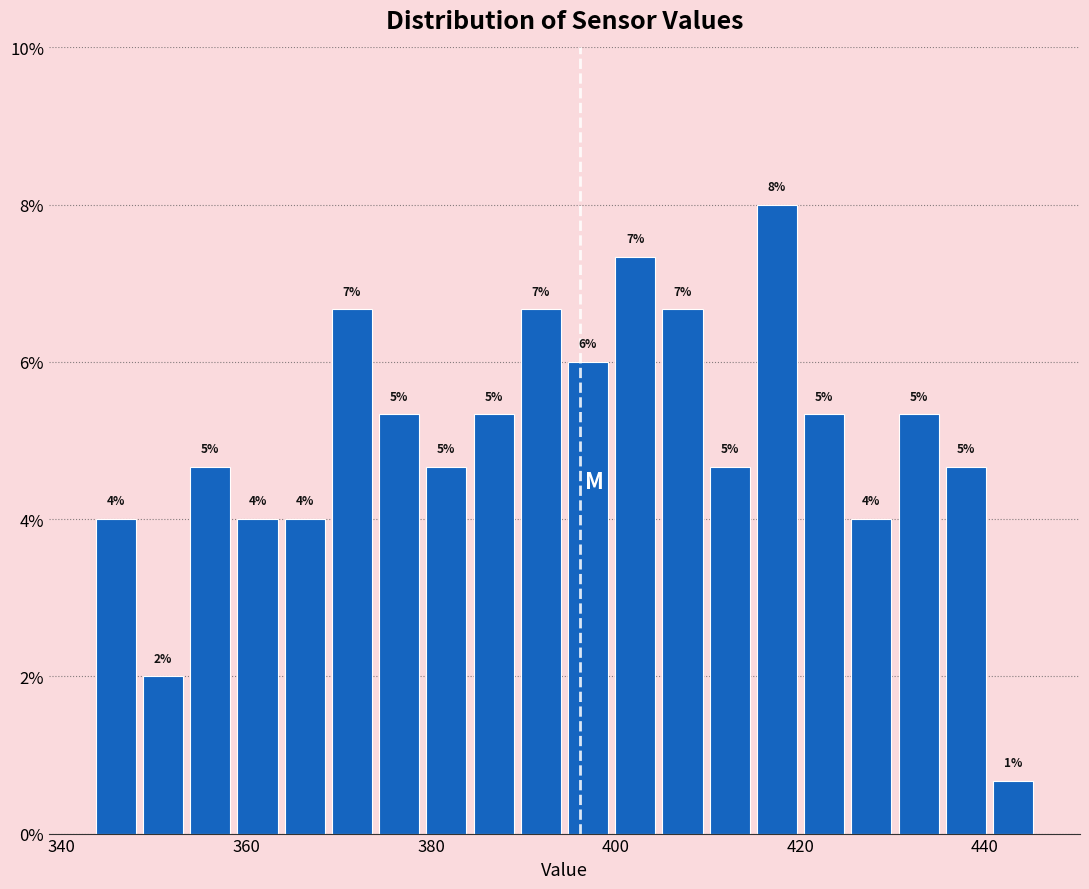

Read against the x-axis, roughly where is the centre of the tallest bar?

418